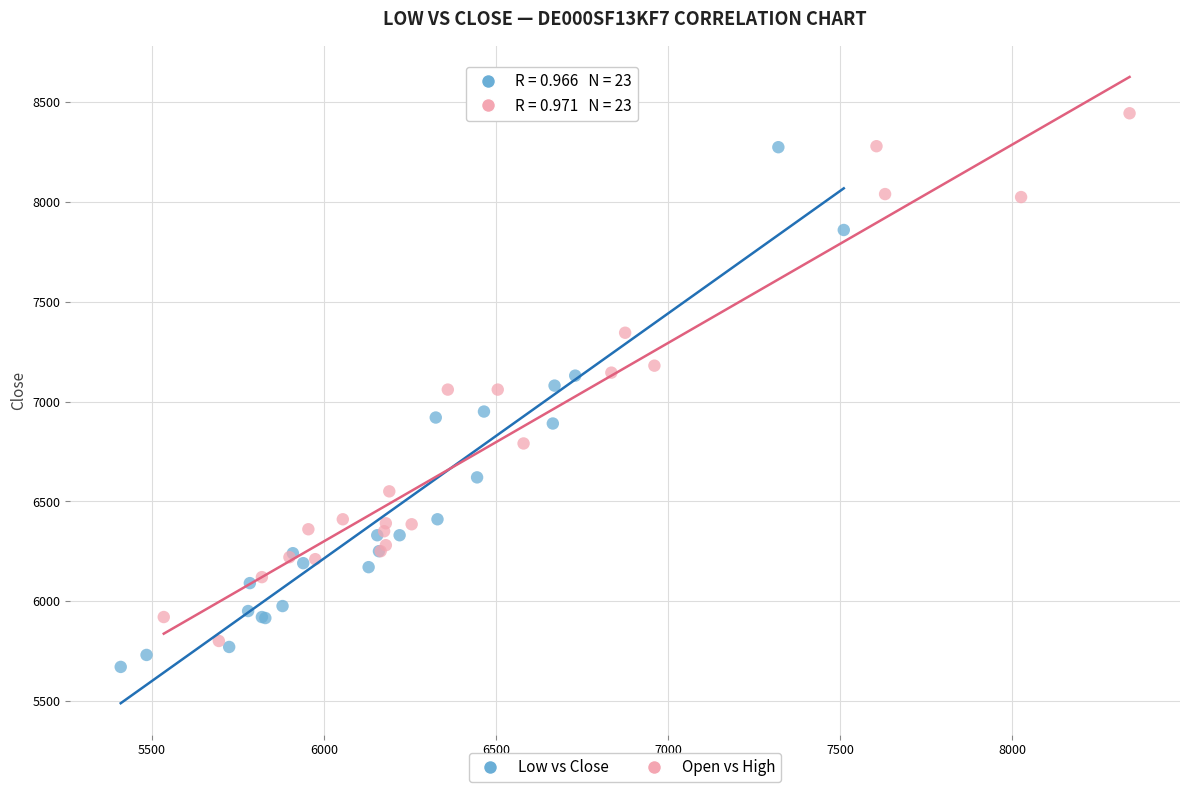

Which series reaches the maximum Y coordinate?

Open vs High